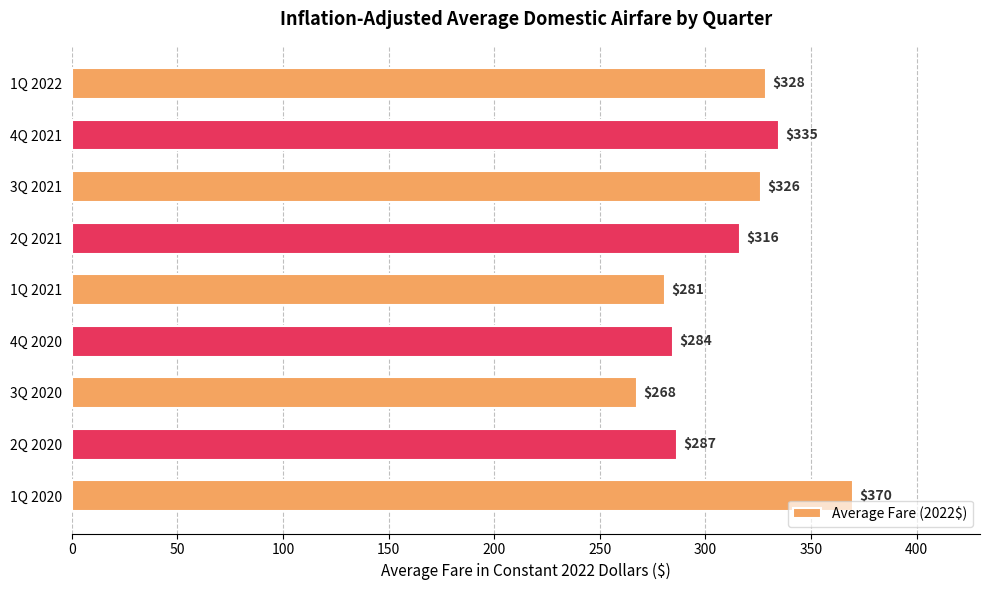

What is the difference between the second highest and second lowest values?

53.7